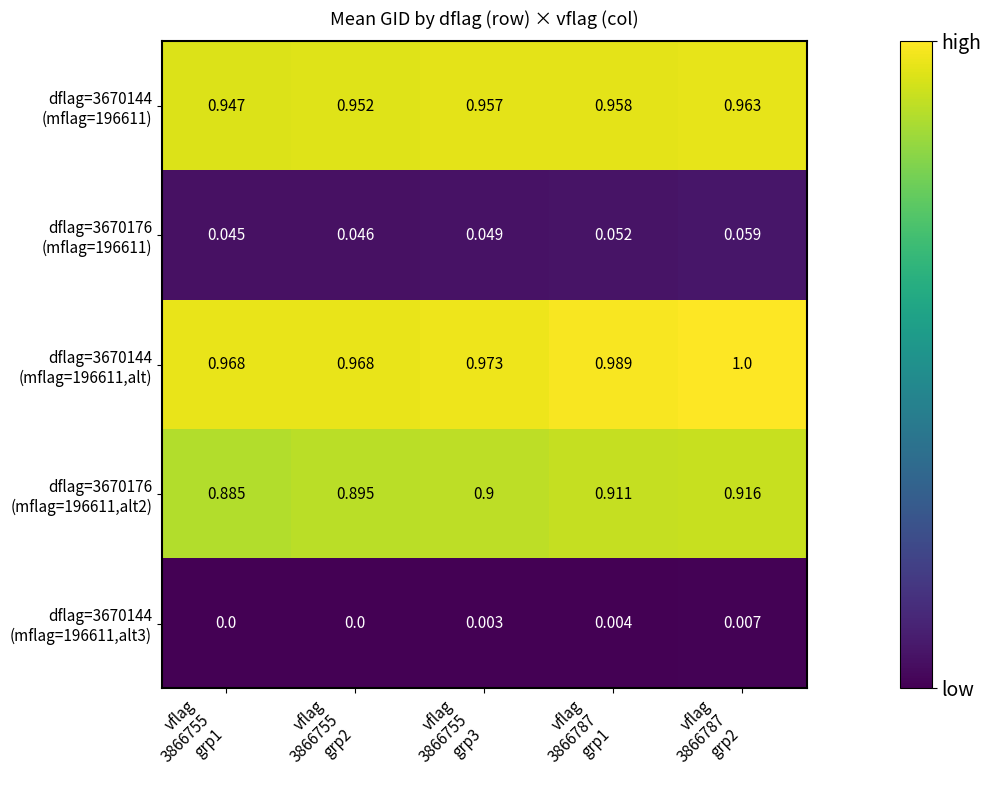

List the series in order of their peak value, lowest first.

dflag=3670144 (mflag=196611,alt3), dflag=3670176 (mflag=196611), dflag=3670176 (mflag=196611,alt2), dflag=3670144 (mflag=196611), dflag=3670144 (mflag=196611,alt)